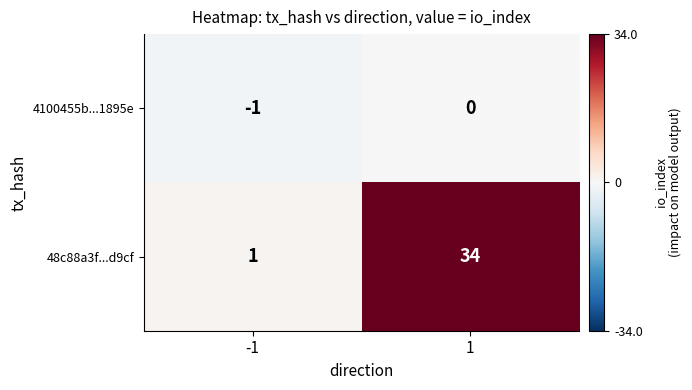

Rank the series by their average value, from lowest to highest.

4100455b...1895e, 48c88a3f...d9cf